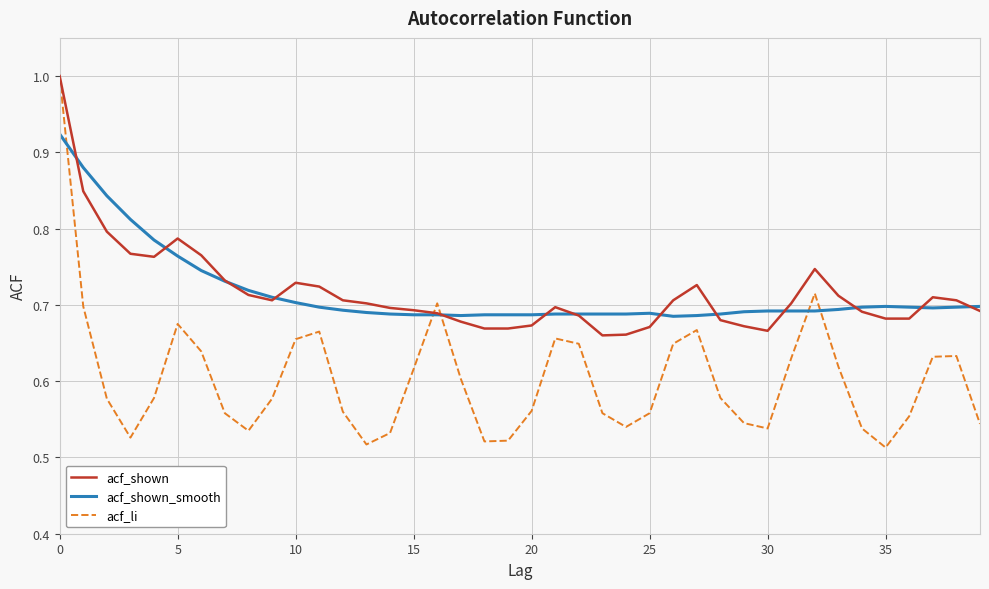

What is the maximum value shown in the chart?

1.0